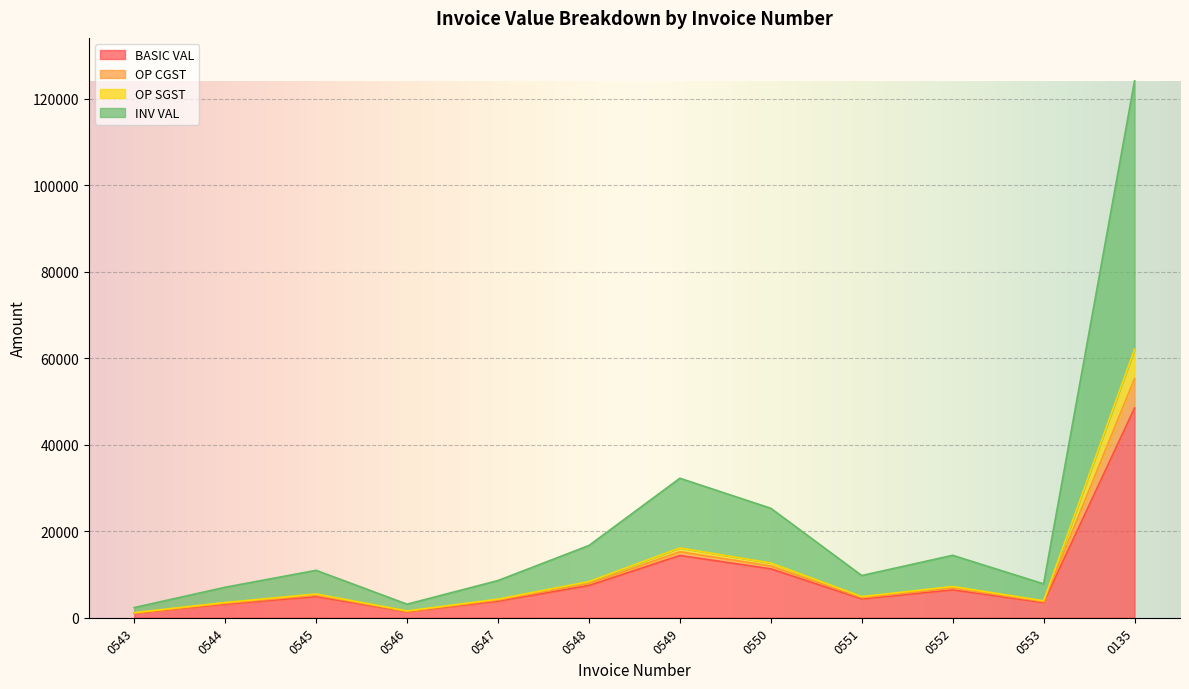

The INV VAL series shows 3336.1 at 0544. True or false?

True